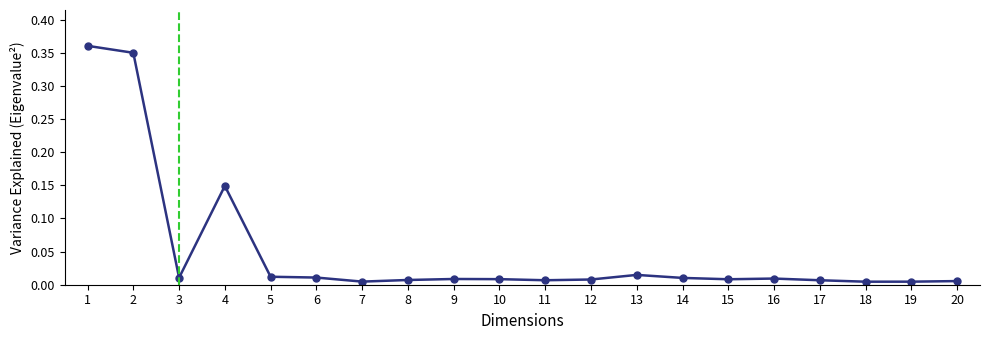

What is the sum of all values?

1.0